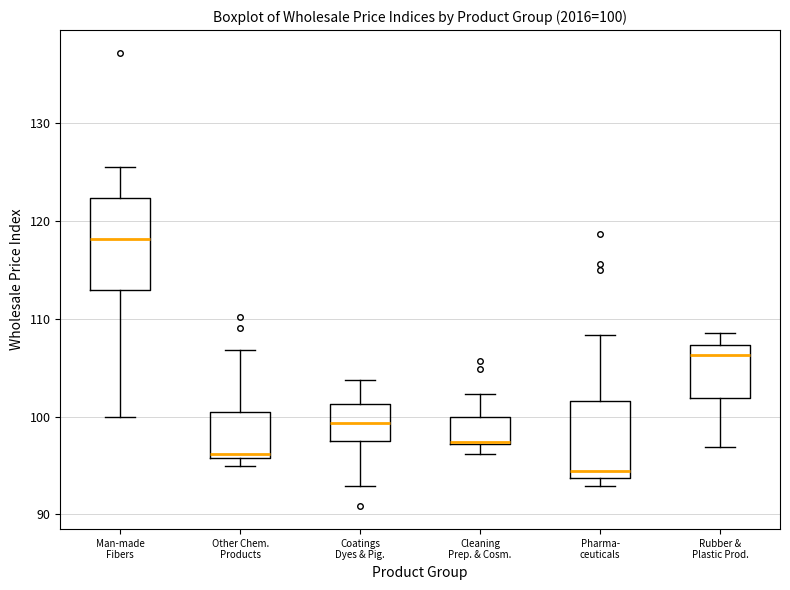

Which box's median line is the highest?

Man-made Fibers